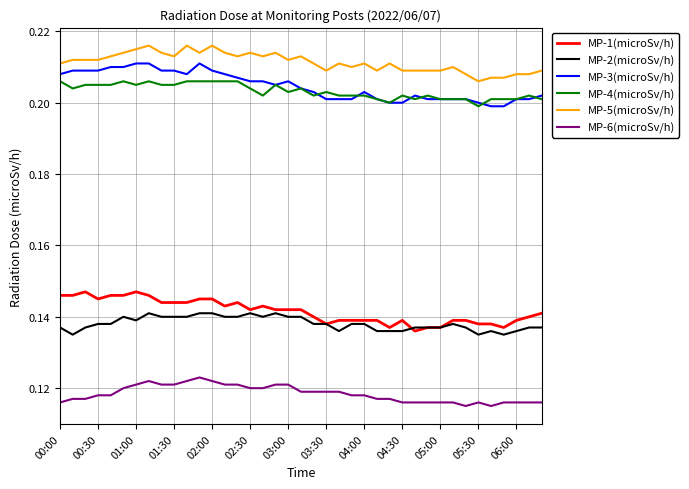

True or false: MP-4(microSv/h) and MP-5(microSv/h) intersect in this chart.

False